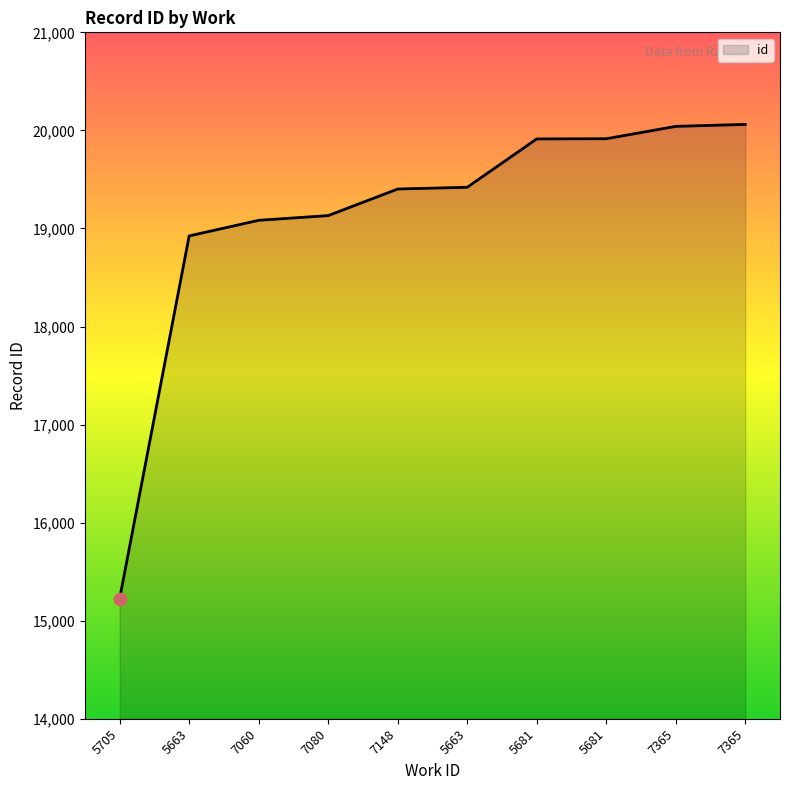

Which has a higher value, 7365 or 5705?

7365